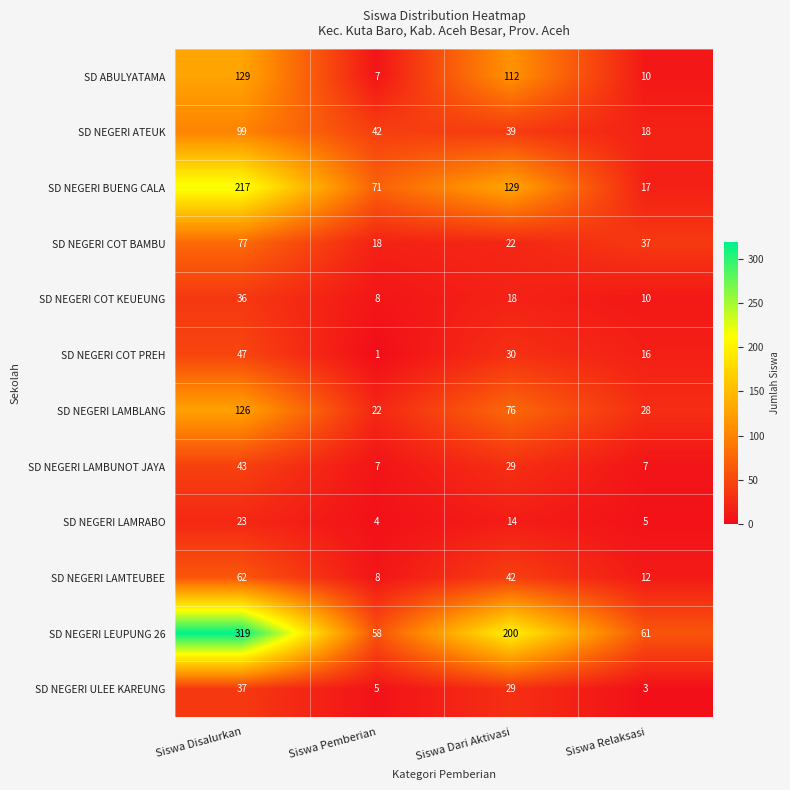

What is the total value across all series at Siswa Disalurkan?

1215